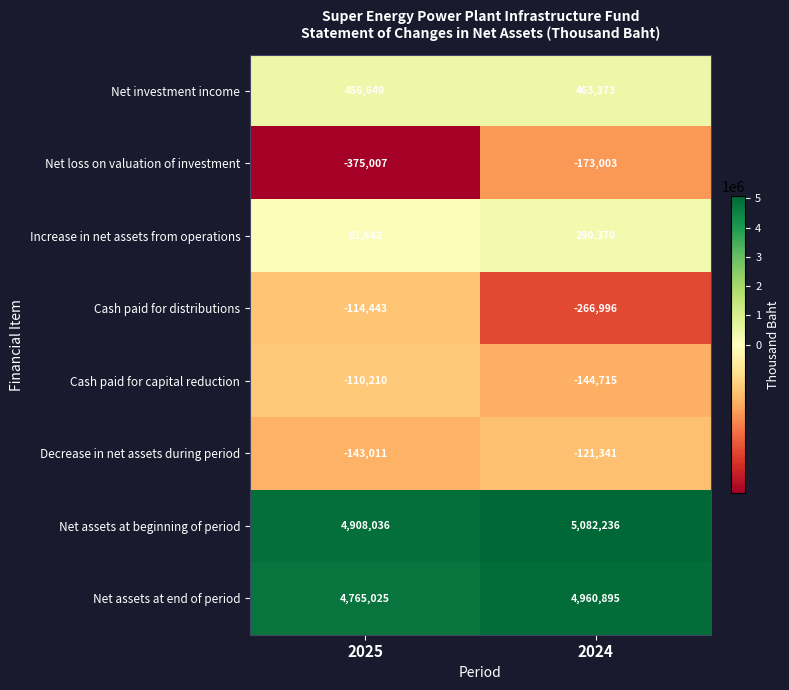

What is the approximate value of Decrease in net assets during period at 2025, to the nearest 10?

-143010